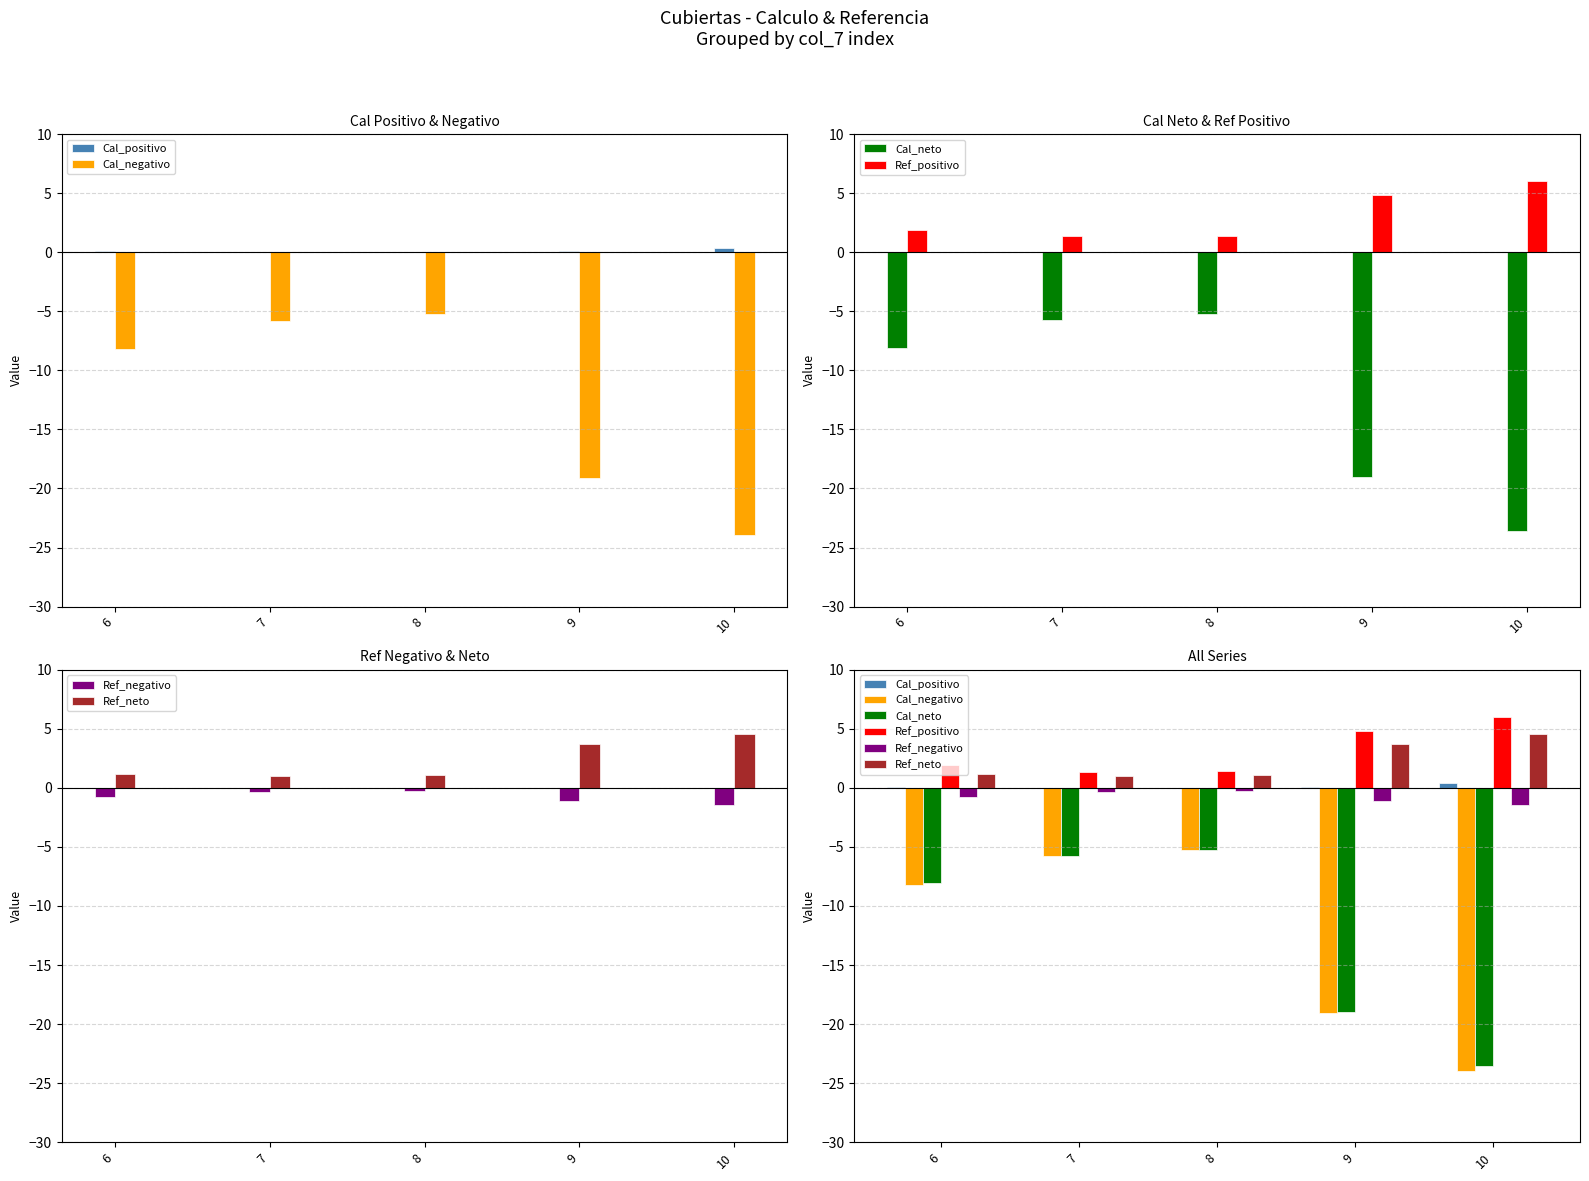

What is the difference between the highest and lowest values at 8?

6.6